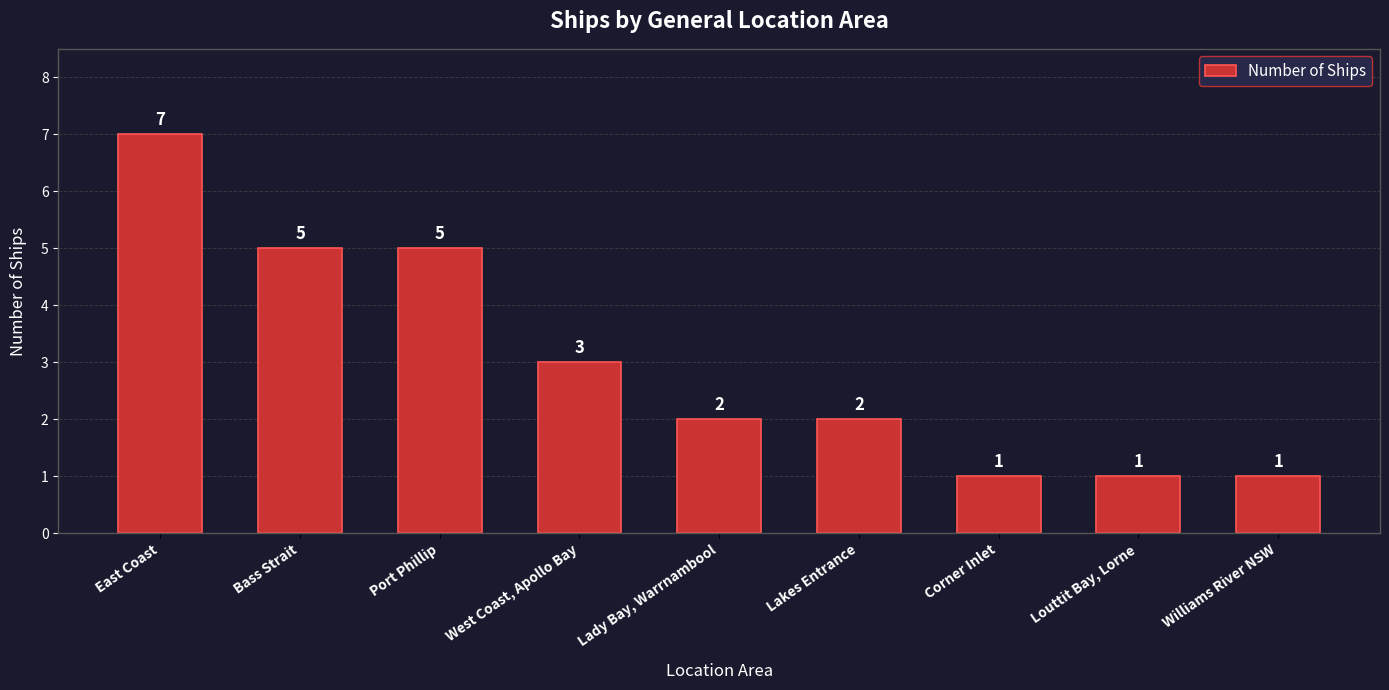

What is the approximate value at East Coast?

7